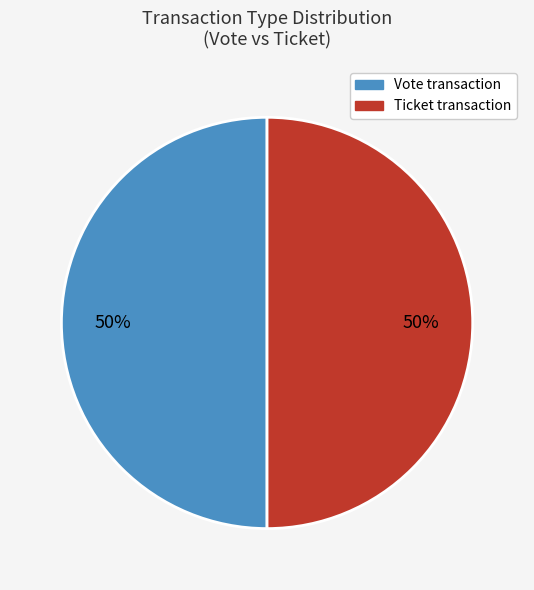

To the nearest percent, what is the average slice percentage?

50%